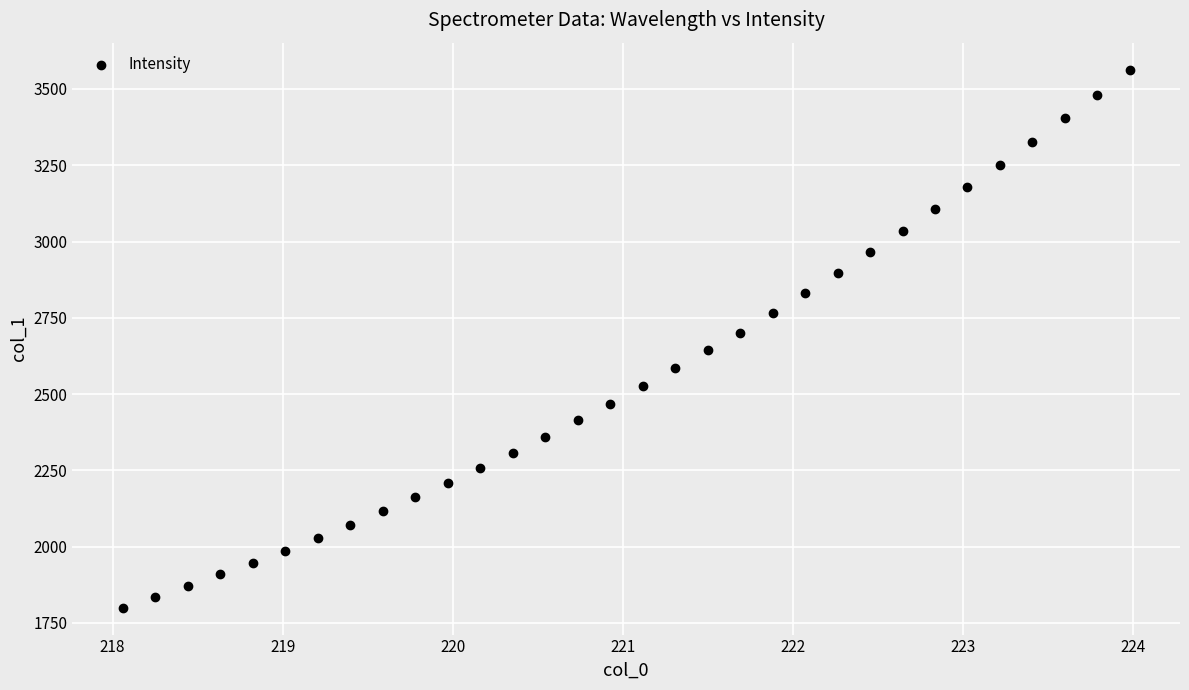

What is the range of X values (max minus min)?

5.9